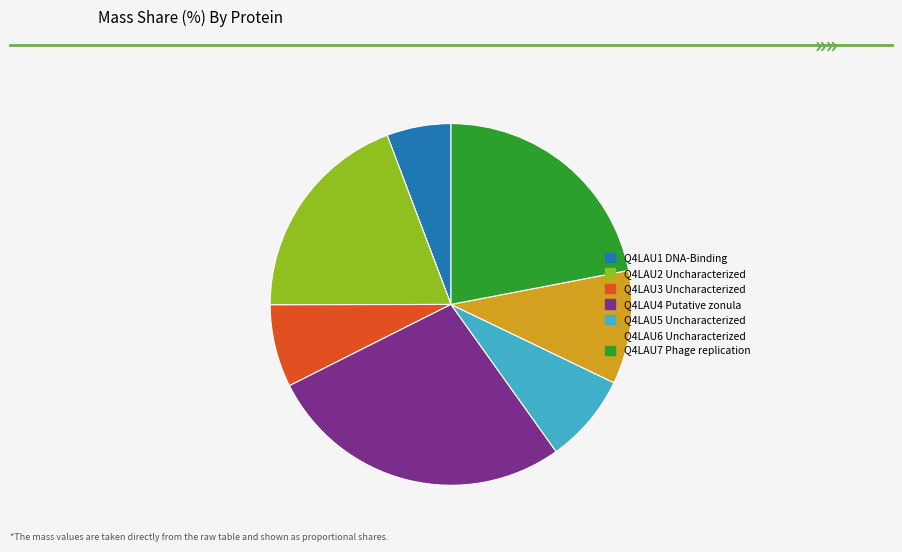

The Q4LAU3 Uncharacterized slice represents 7% of the pie. True or false?

True